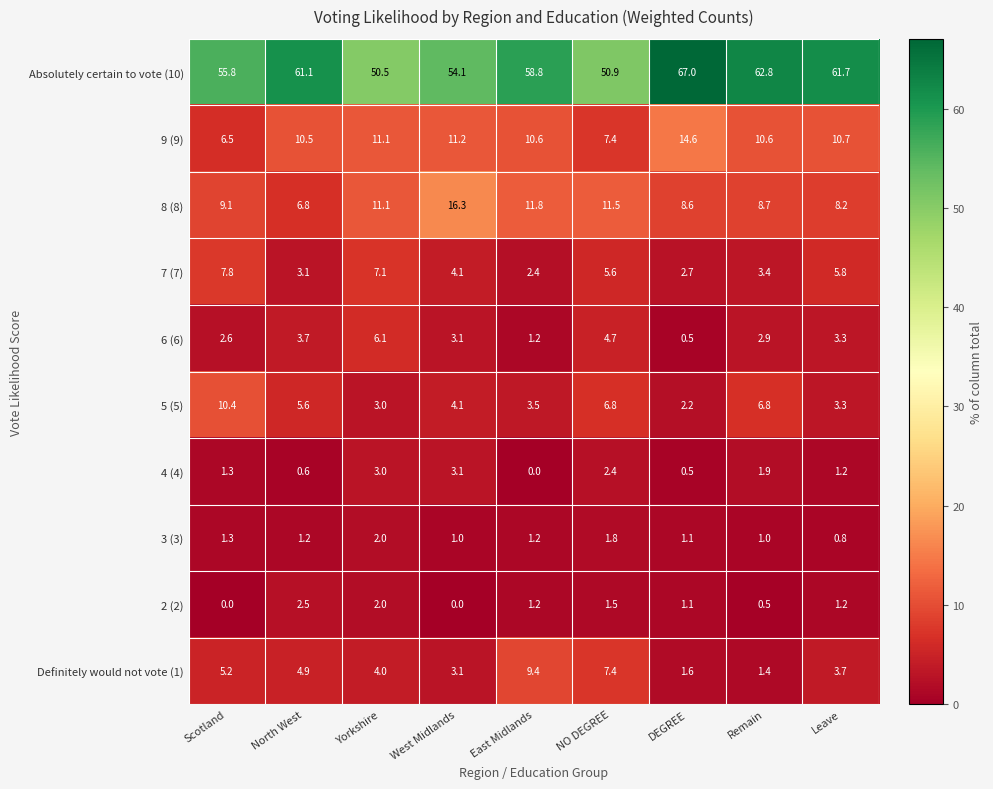

What is the difference between the 6 (6) values at West Midlands and Yorkshire?

3.0